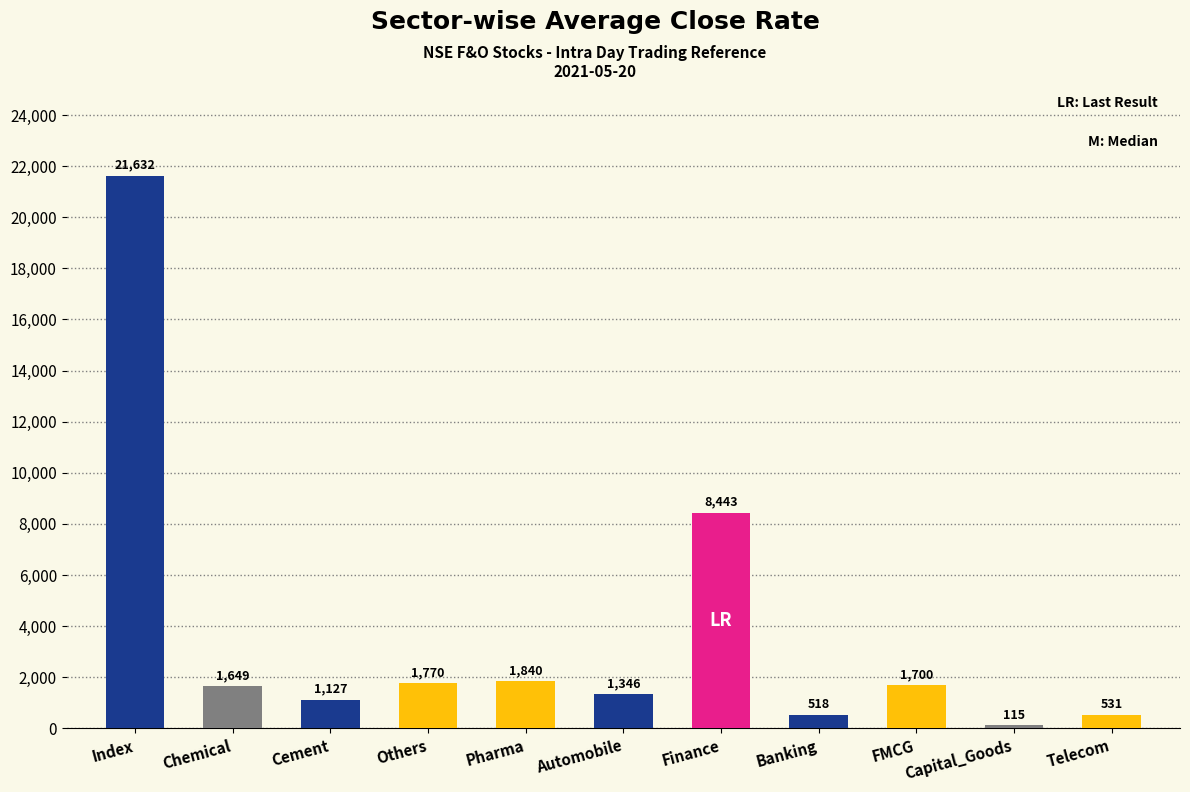

What is the average value?

3697.3